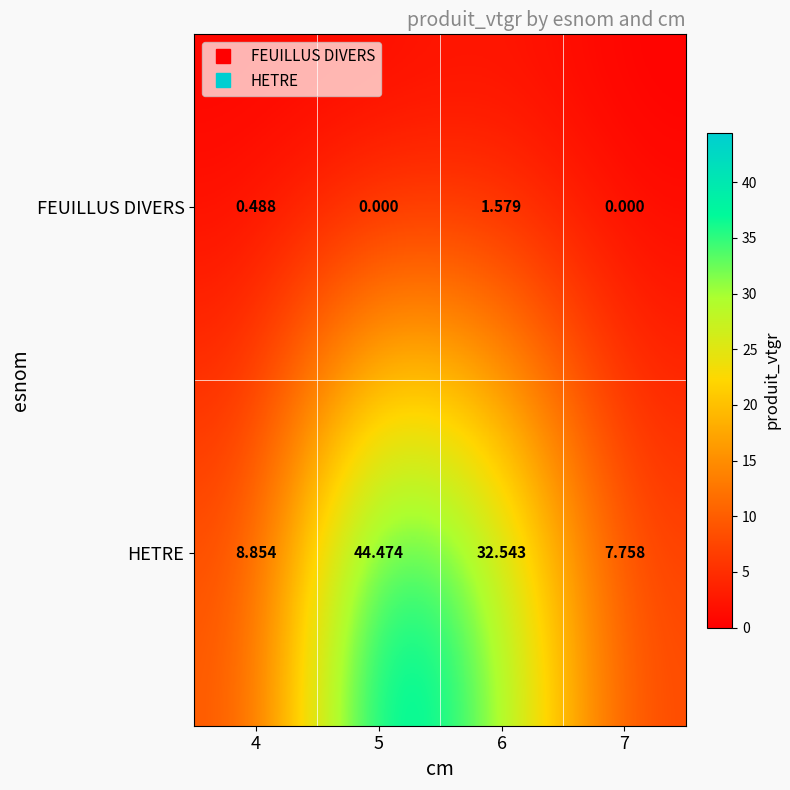

Is the value of FEUILLUS DIVERS at 4 greater than the value of HETRE at 7?

No